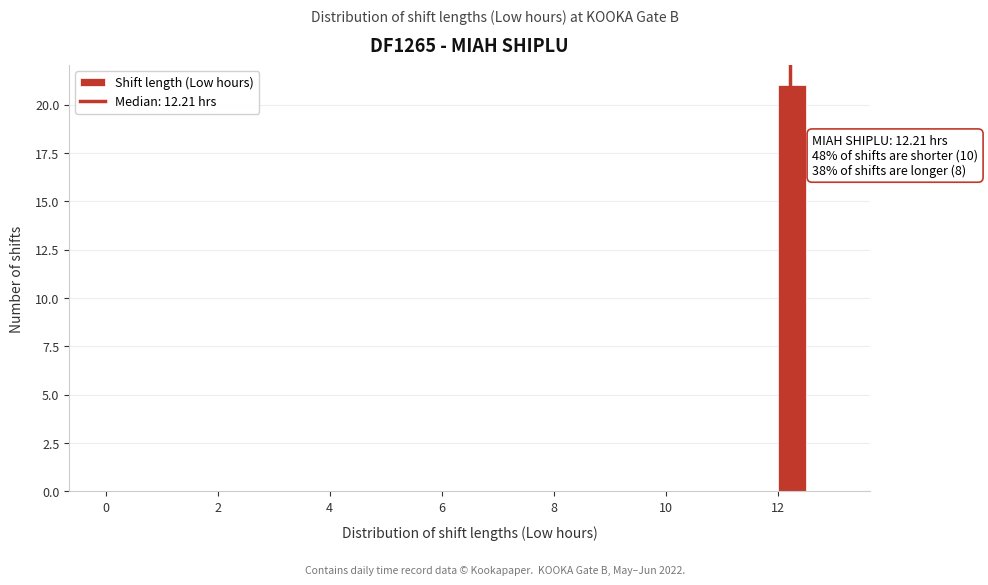

Around what value on the x-axis is the tallest bar? Give the approximate position of its centre, as read against the axis.

12.2